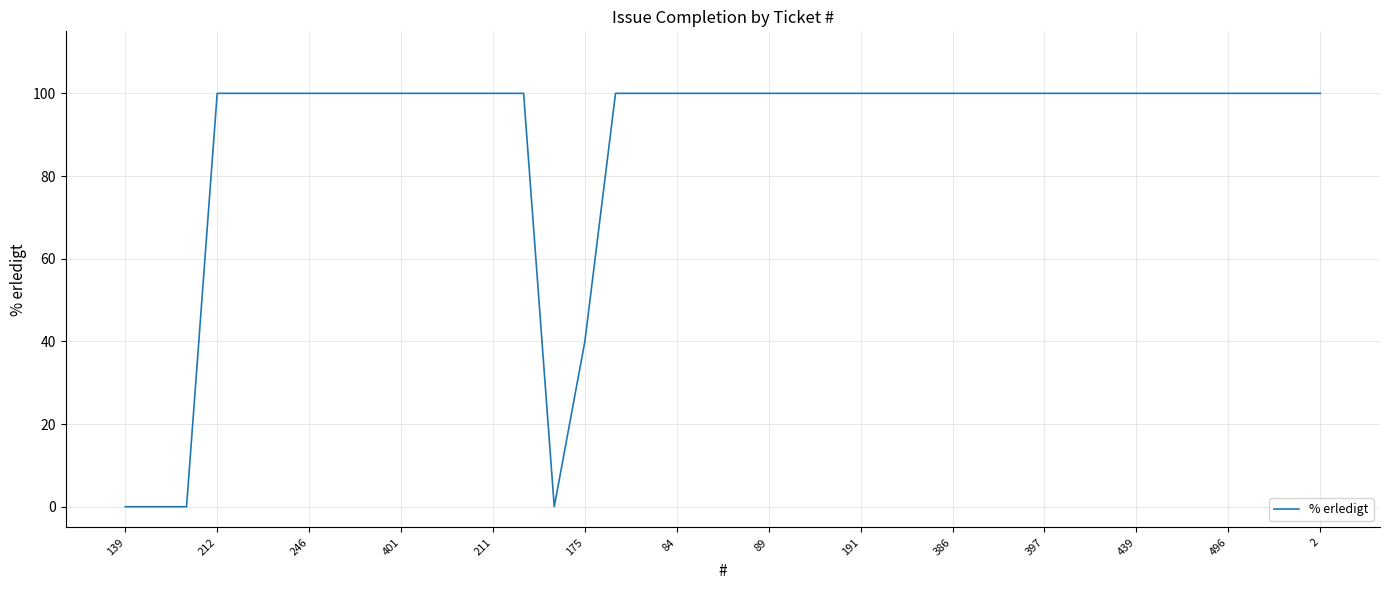

Is this an area chart (filled region under the line)?

No